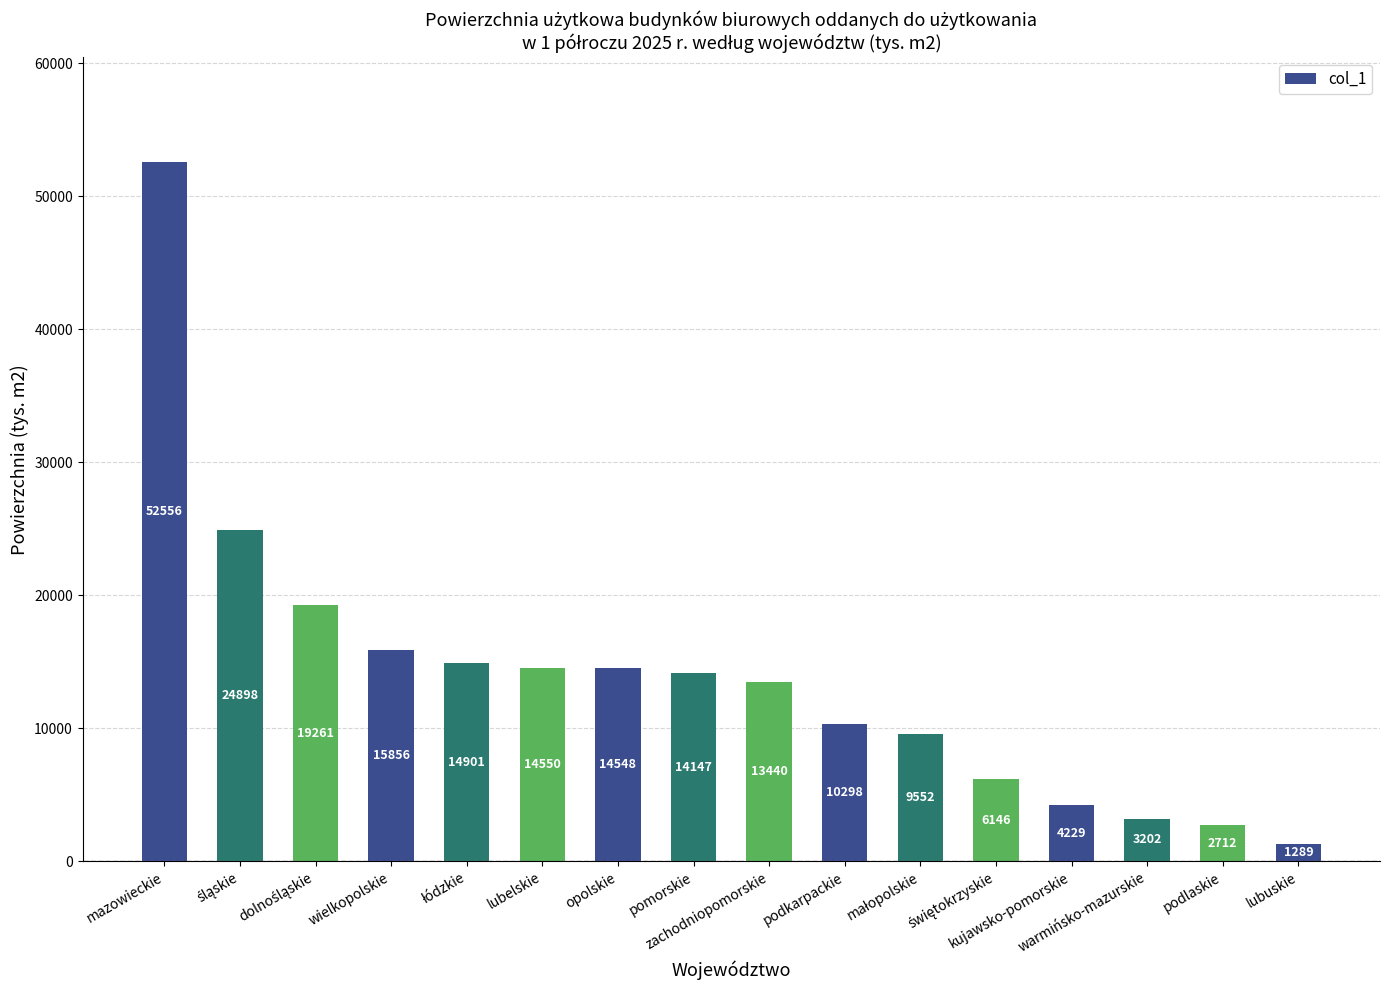

What is the value of the 11th bar from the left?

9552